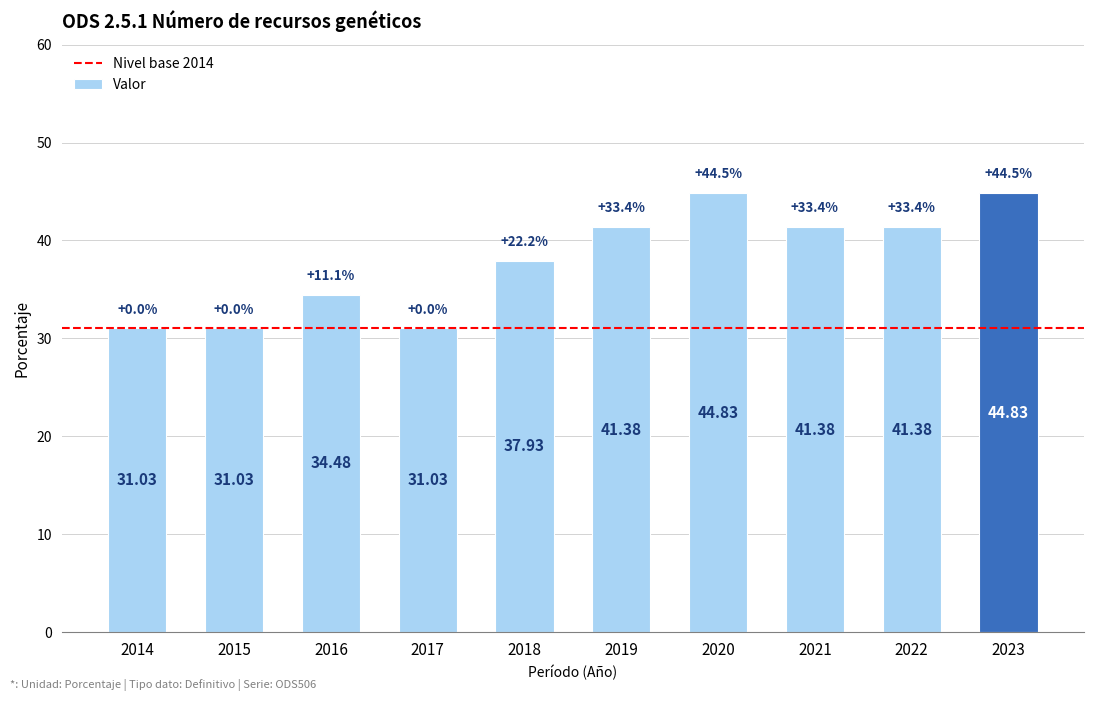

Reading right to left, extract all data points from this chart.

2023=44.8	2022=41.4	2021=41.4	2020=44.8	2019=41.4	2018=37.9	2017=31.0	2016=34.5	2015=31.0	2014=31.0